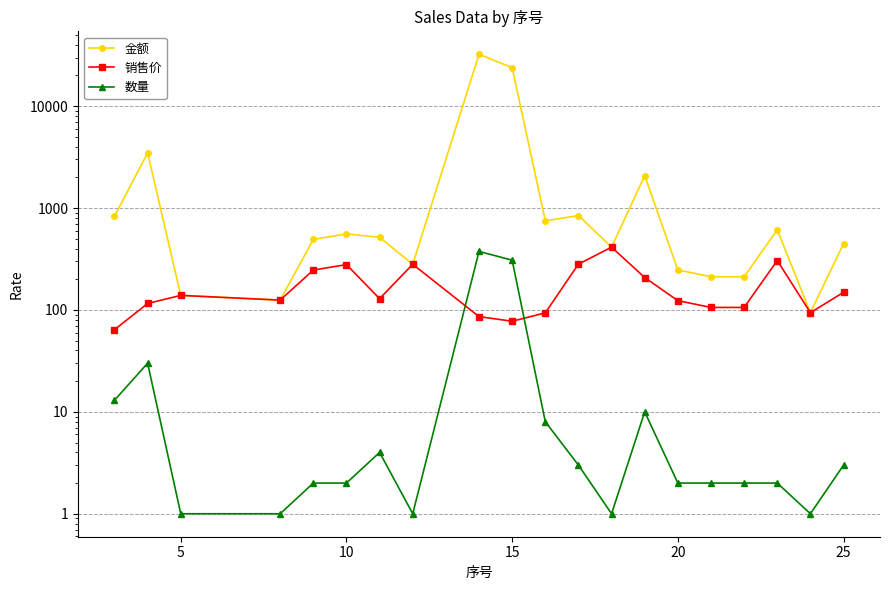

True or false: 金额 and 销售价 intersect in this chart.

False